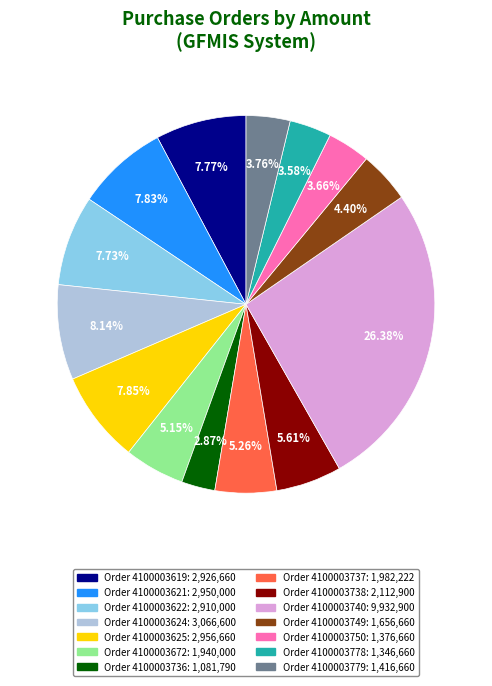

Is there any slice that represents more than half of the pie?

No